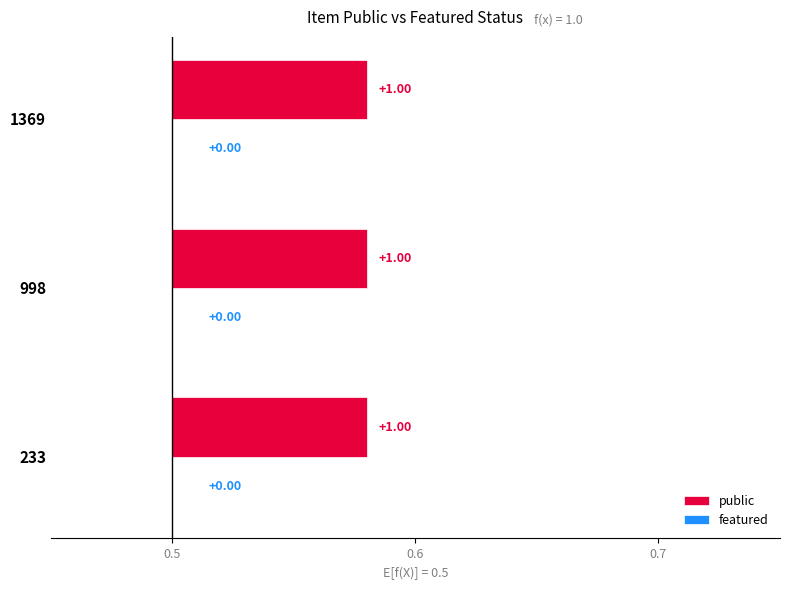

List the series in order of their peak value, lowest first.

featured, public